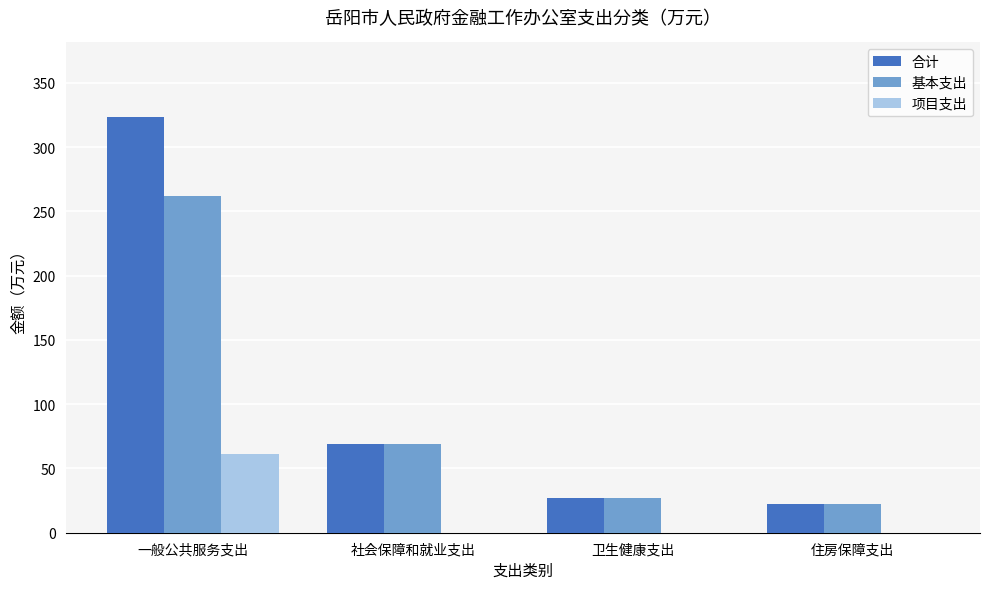

The value of 项目支出 at 卫生健康支出 is 0.0. True or false?

True